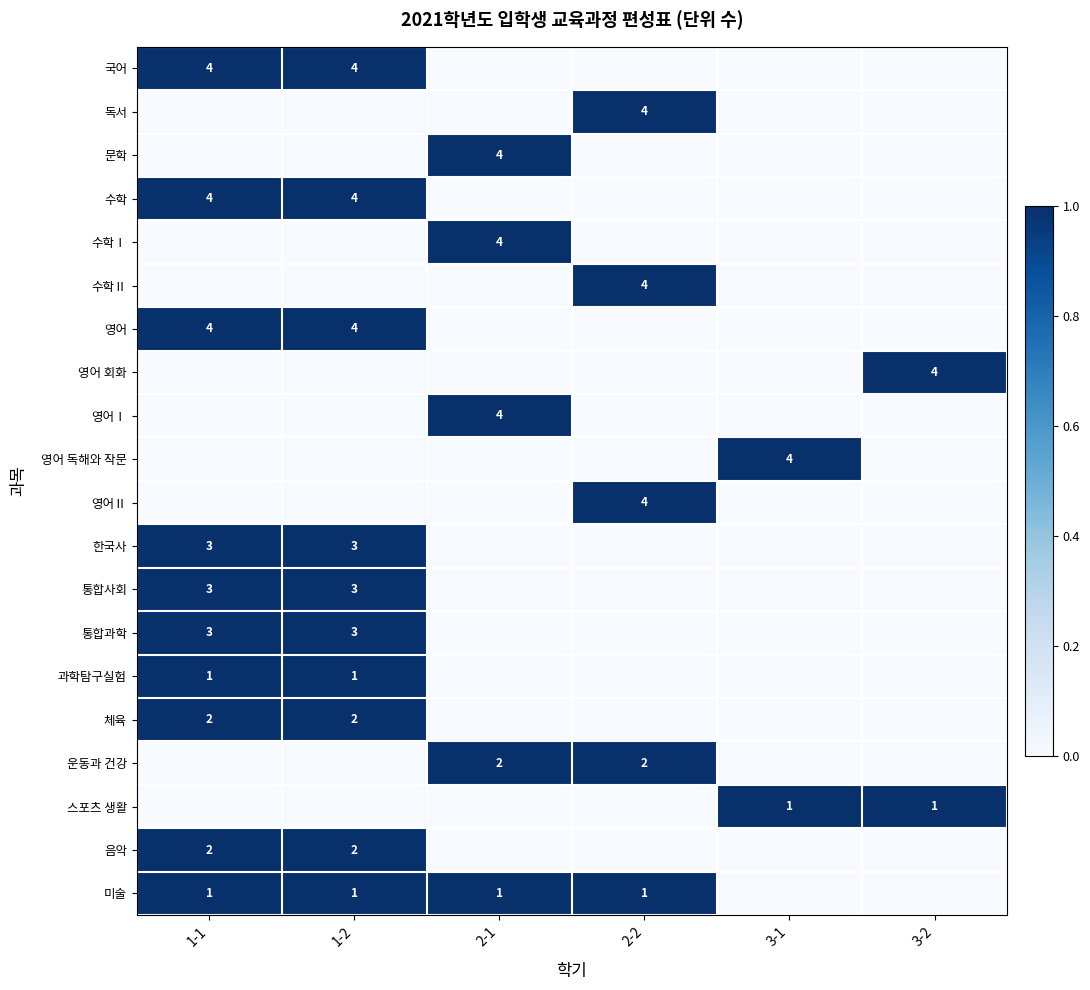

What is the spread (max minus min) of values at 2-1?

1